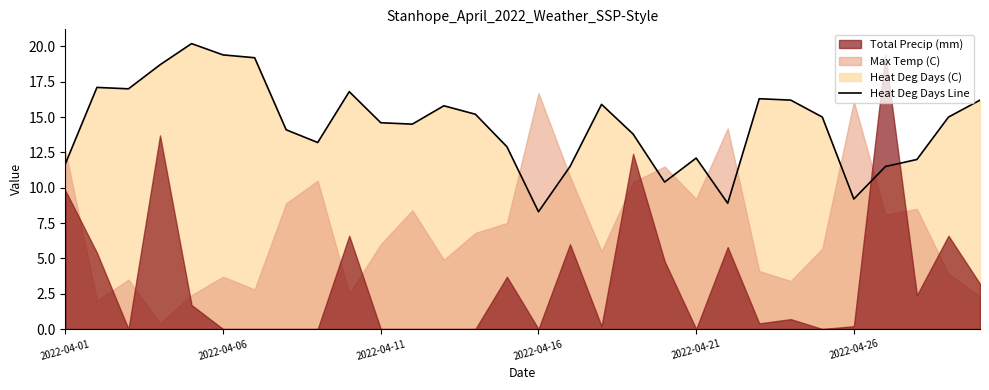

What is the change in value from 8 to 16?

-1.7